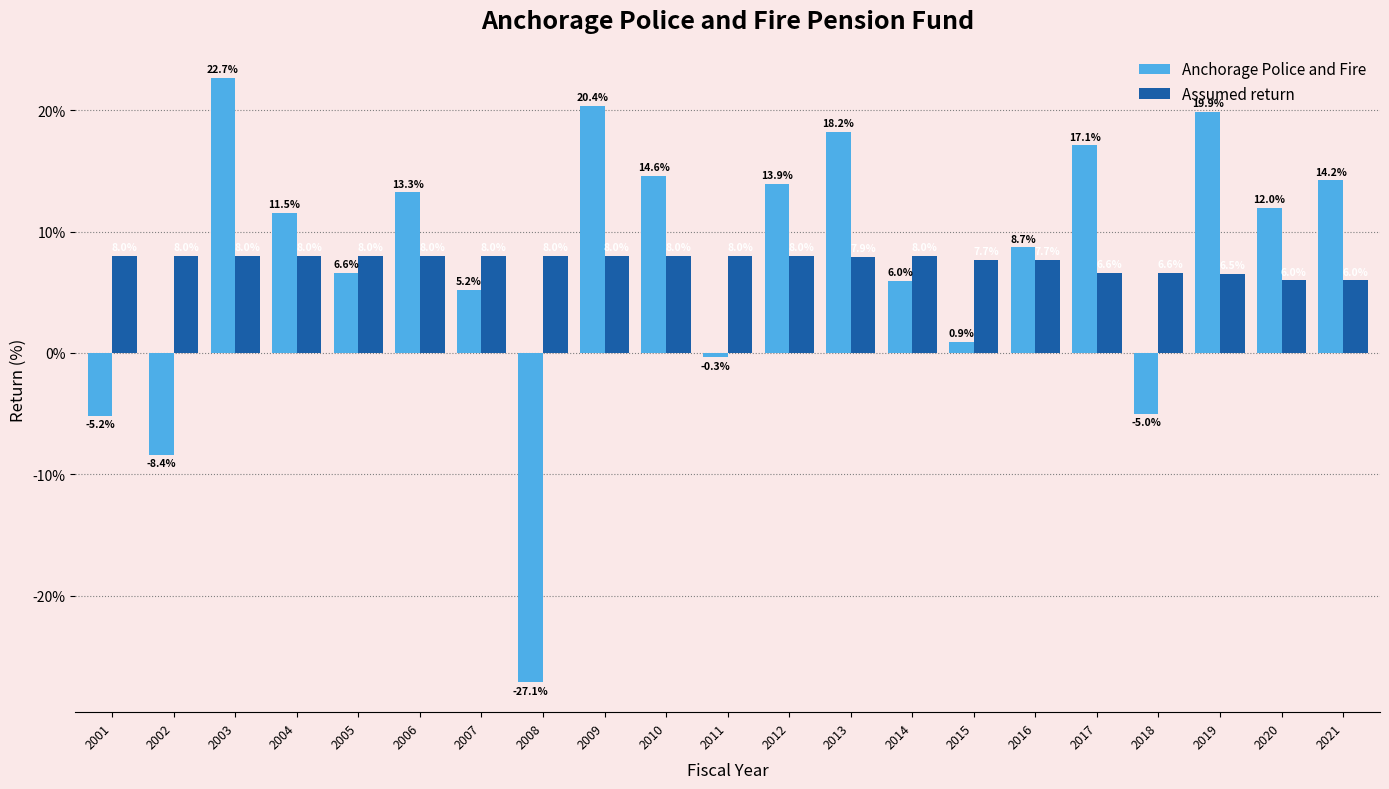

Rank the series by their maximum value, from highest to lowest.

Anchorage Police and Fire, Assumed return